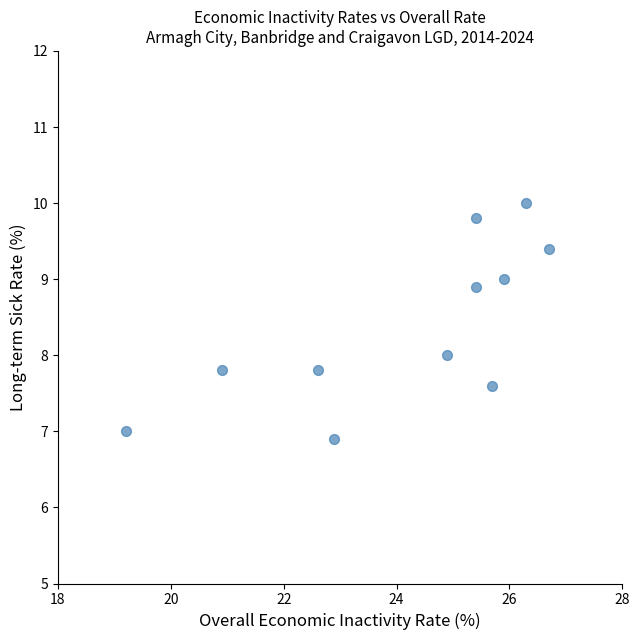

What is the average Y value?

8.4